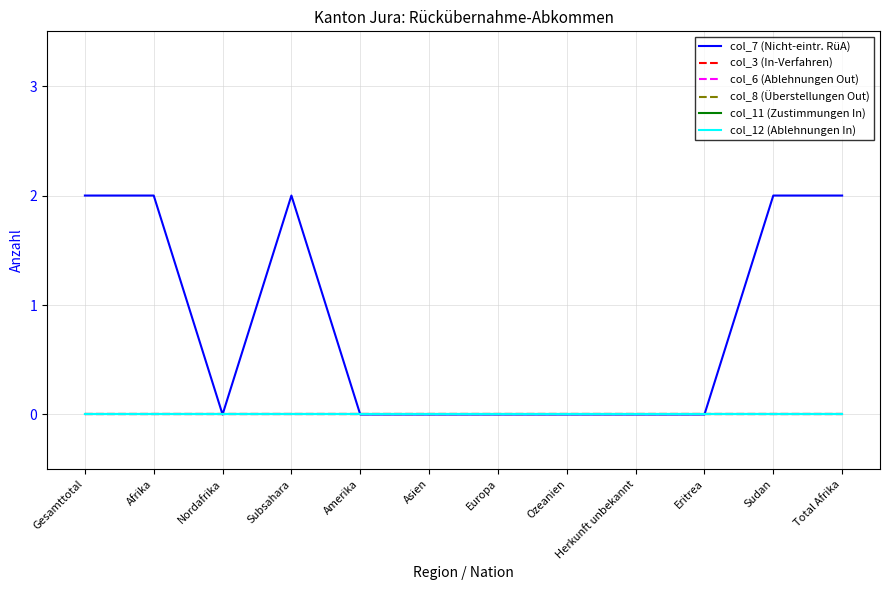

True or false: col_7 (Nicht-eintr. RüA) and col_6 (Ablehnungen Out) cross at least once.

False